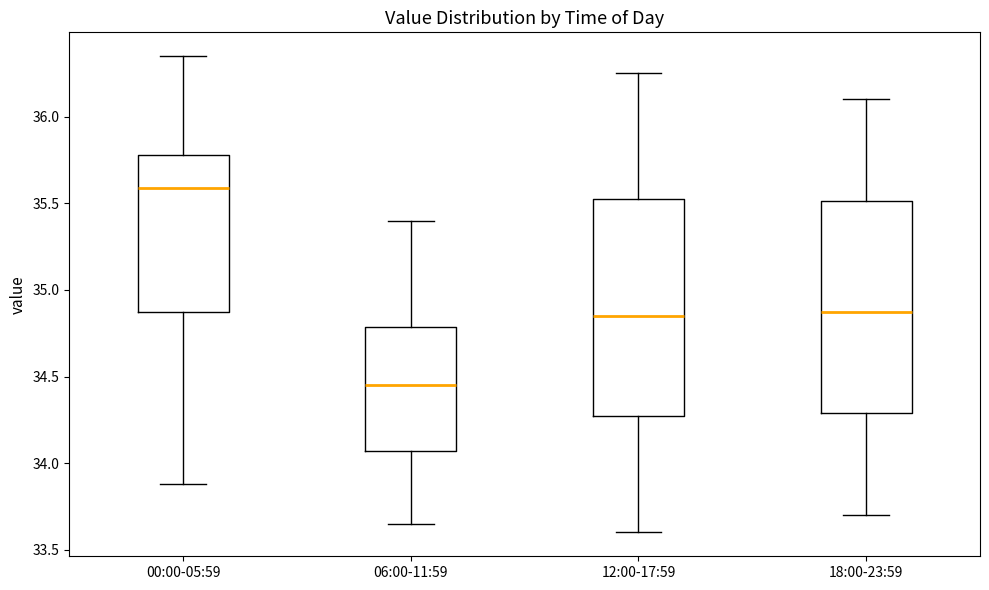

Reading left to right, transcribe this box plot: for each box, give where its median line is, the range the box spans, and where its two whiskers end, as read against the y-axis. The values are not printed on the chart, so give them approximately, as read against the axis.

00:00-05:59: median 35.60, box 34.85 to 35.80, whiskers 33.90 to 36.35
06:00-11:59: median 34.45, box 34.05 to 34.80, whiskers 33.65 to 35.40
12:00-17:59: median 34.85, box 34.30 to 35.55, whiskers 33.60 to 36.25
18:00-23:59: median 34.90, box 34.30 to 35.50, whiskers 33.70 to 36.10